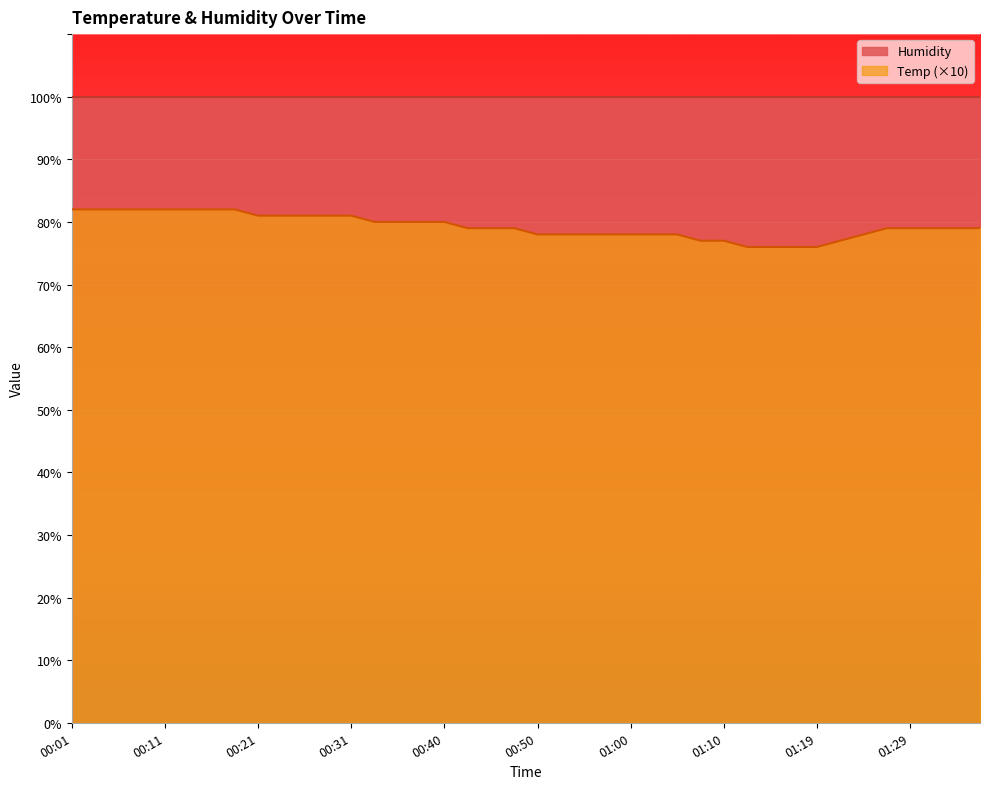

True or false: the data has more than 0 interior local peaks.

False